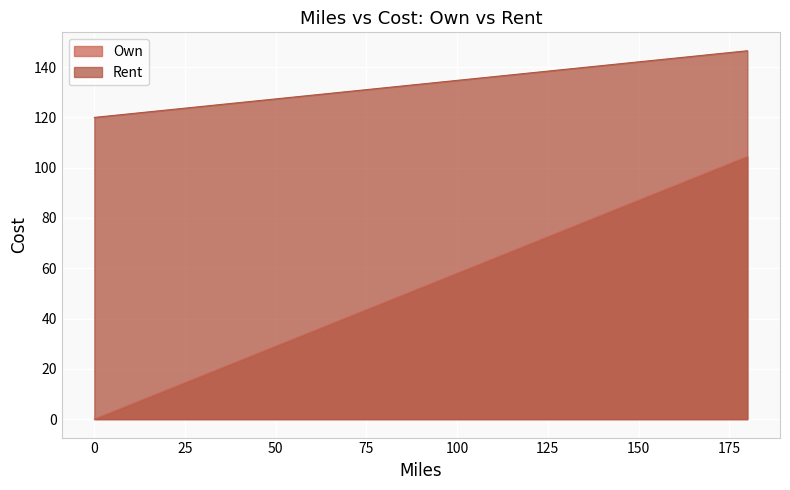

What is the spread (max minus min) of values at 165?

48.6